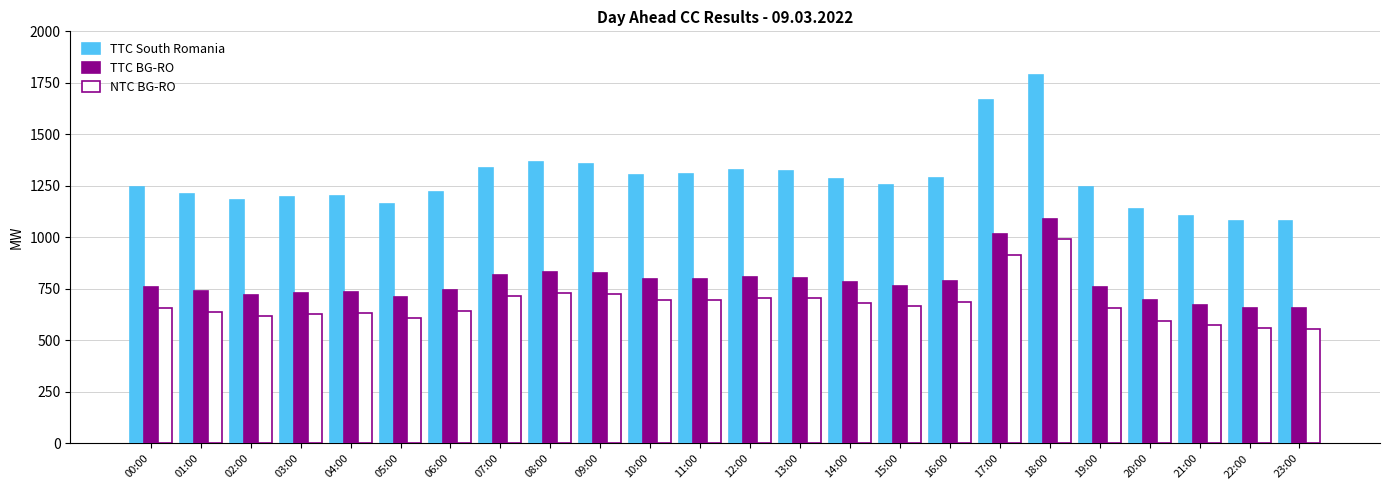

What is the difference between the second highest and minimum values in the NTC BG-RO series?

359